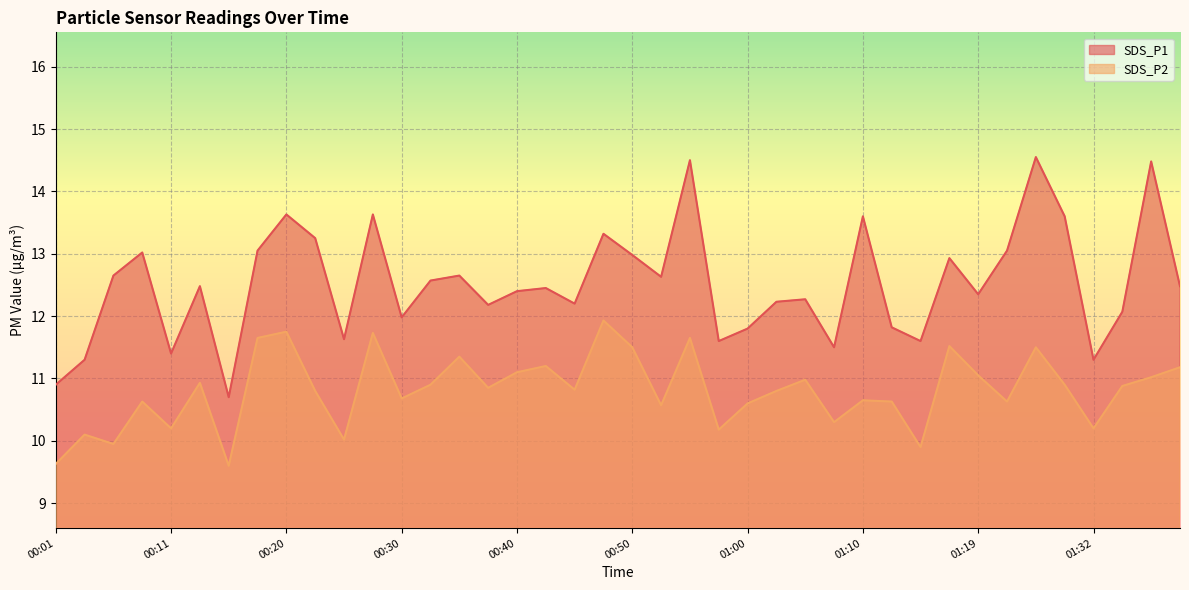

What is the maximum value shown in the chart?

14.6